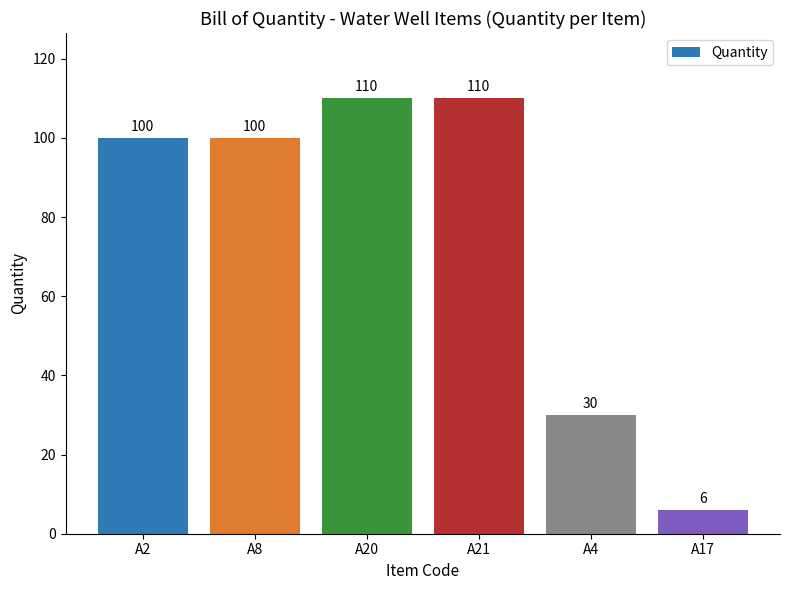

What is the greatest value displayed?

110